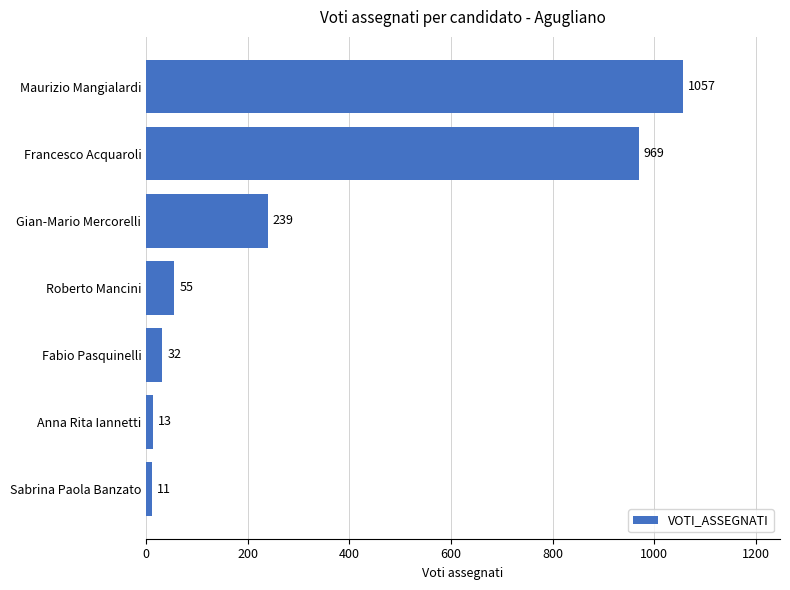

Rank the categories by value from lowest to highest.

Sabrina Paola Banzato, Anna Rita Iannetti, Fabio Pasquinelli, Roberto Mancini, Gian-Mario Mercorelli, Francesco Acquaroli, Maurizio Mangialardi